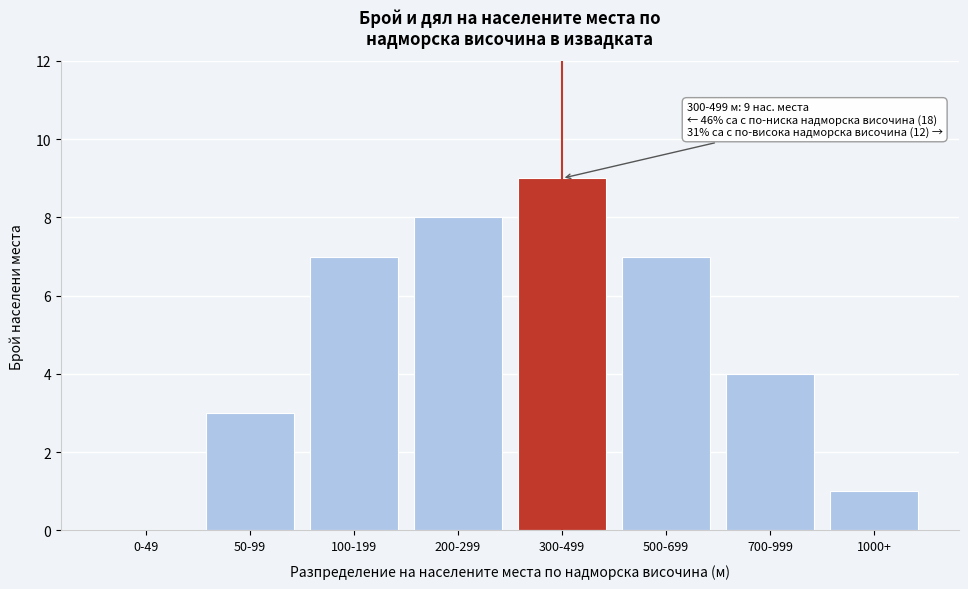

Reading right to left, what are all the values shown in this chart?

1000+=1	700-999=4	500-699=7	300-499=9	200-299=8	100-199=7	50-99=3	0-49=0